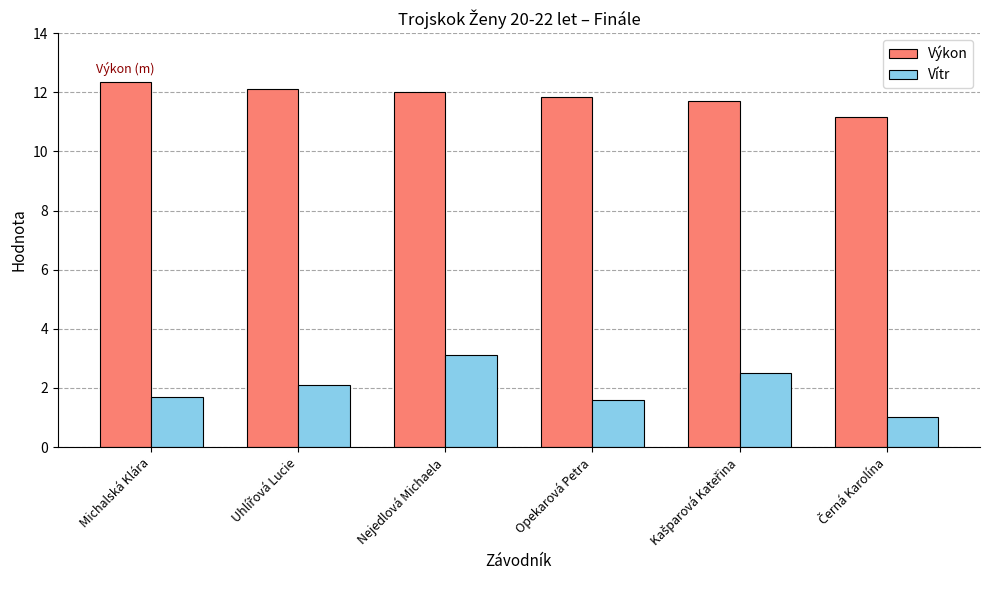

At which label does Výkon first exceed 12?

Michalská Klára